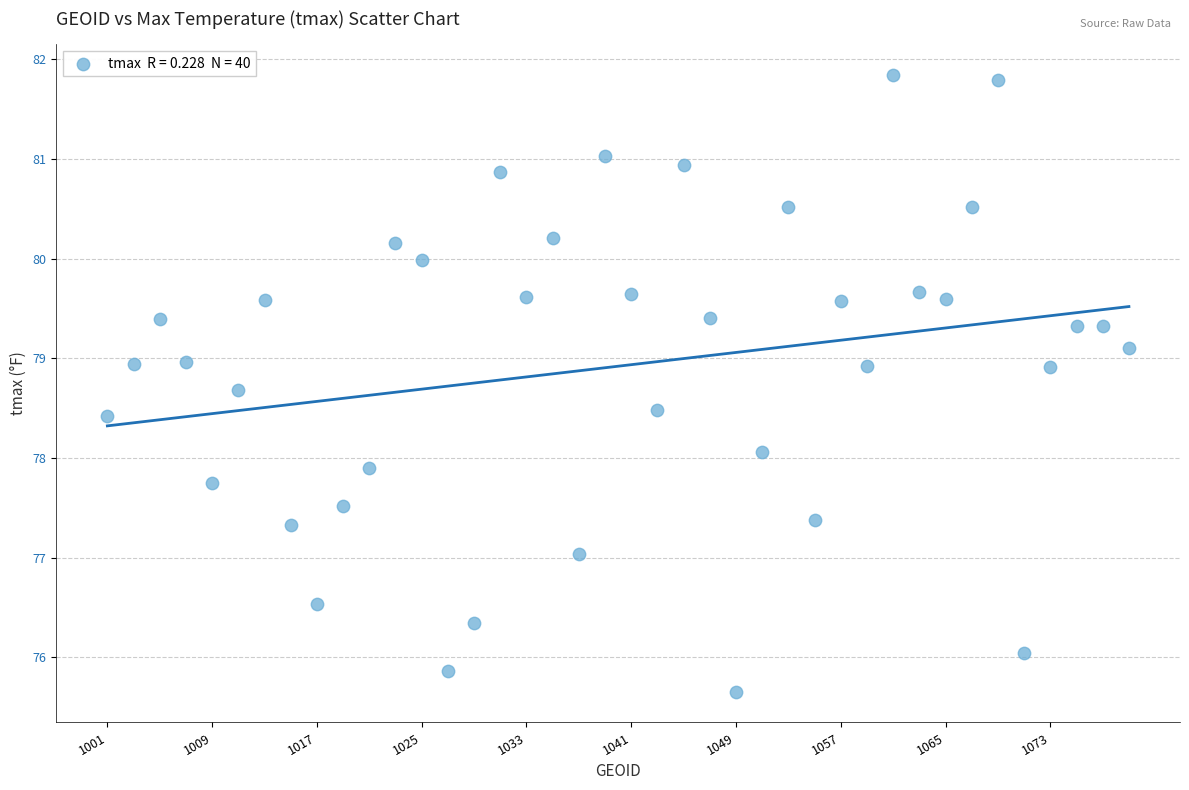

What is the range of Y values (max minus min)?

6.2